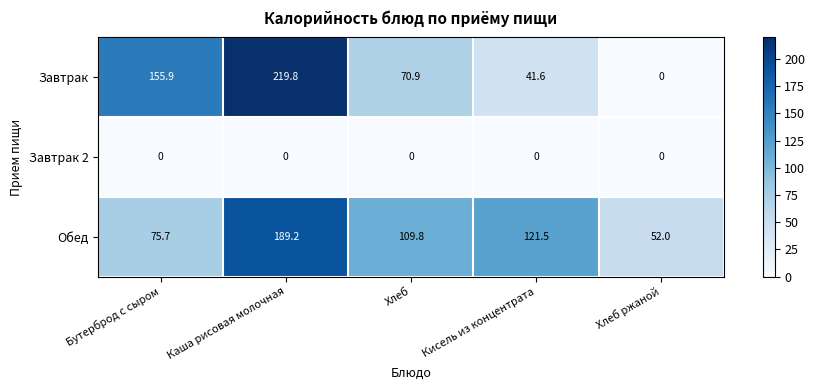

Between Хлеб and Хлеб ржаной, which series saw the biggest shift?

Завтрак